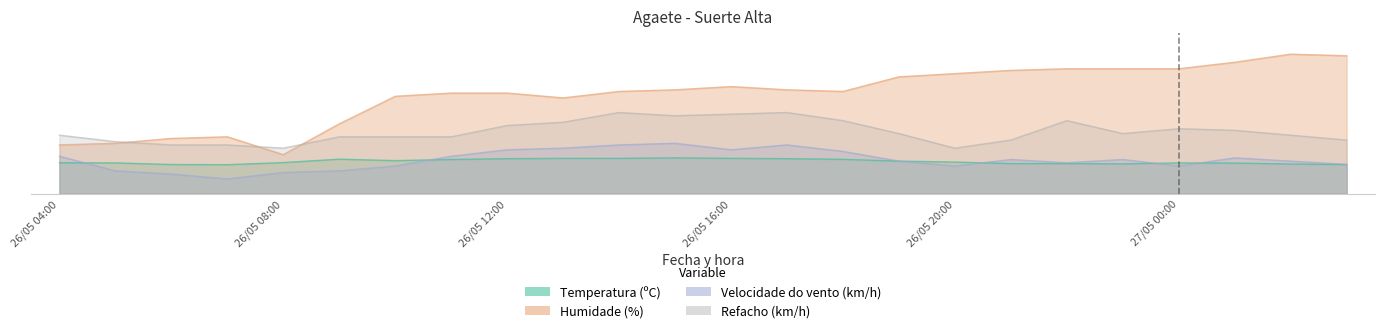

What is the minimum value for Velocidade do vento (km/h)?

9.0